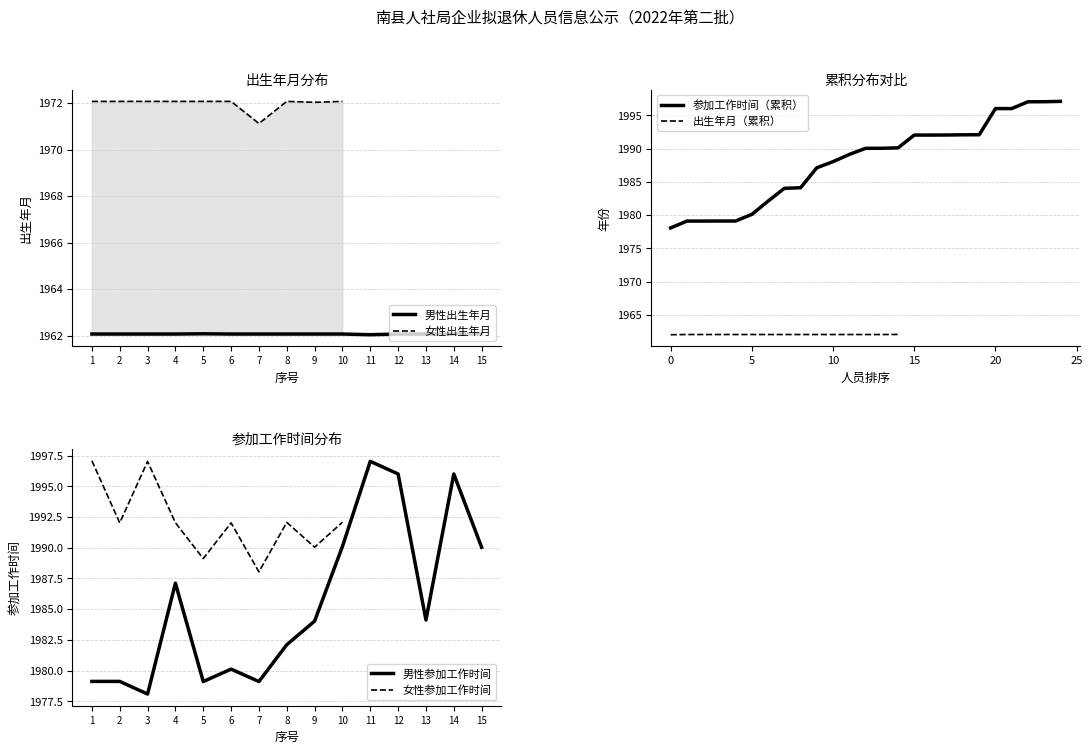

Where is the first local minimum for birth_year_main?

11